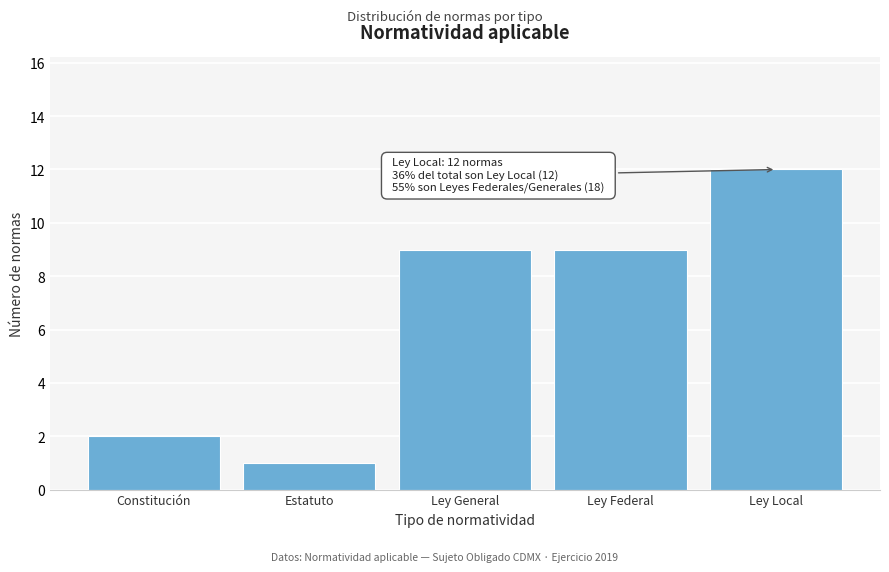

Reading right to left, transcribe all the data shown in this chart.

Ley Local=12	Ley Federal=9	Ley General=9	Estatuto=1	Constitución=2